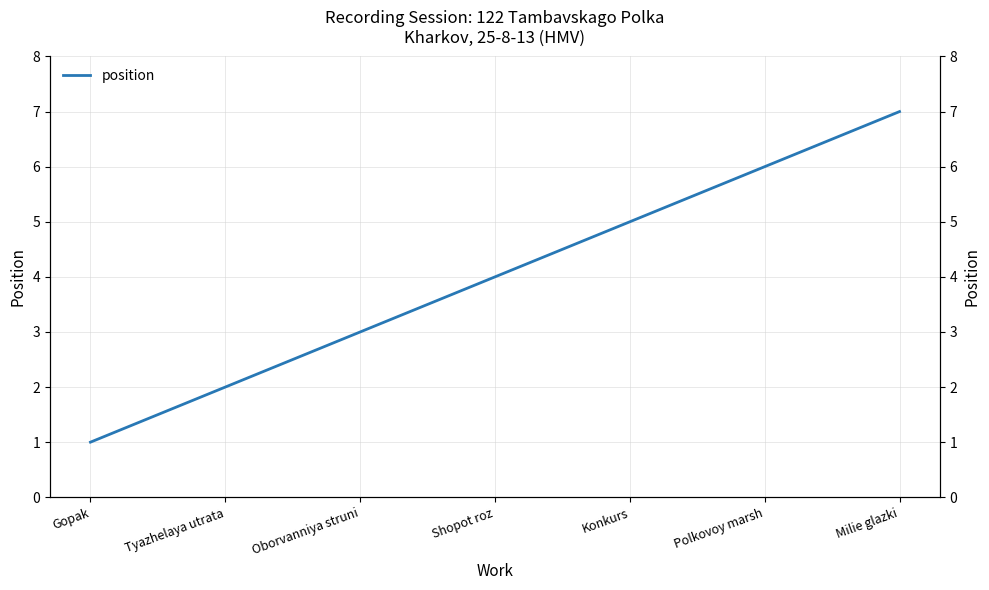

Reading right to left, transcribe all the data shown in this chart.

7	6	5	4	3	2	1